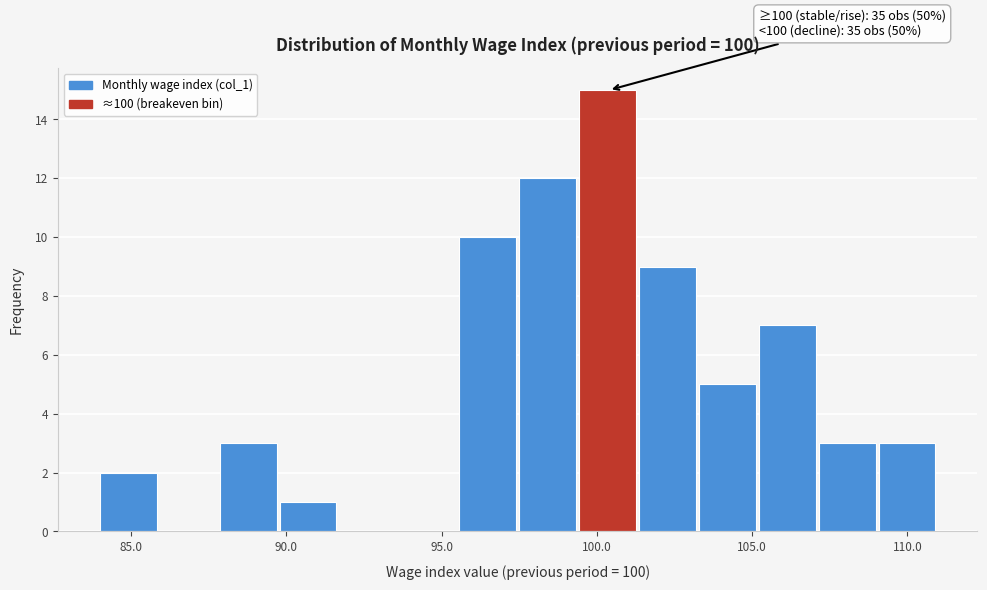

Read against the x-axis, roughly where is the centre of the tallest bar?

100.5